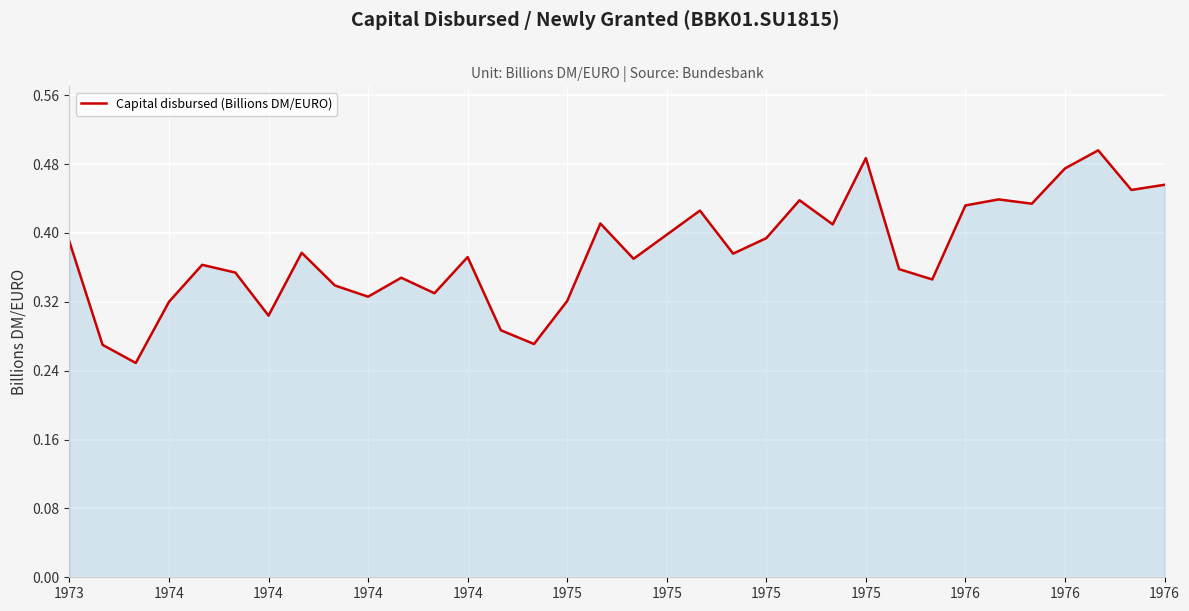

Which label corresponds to the largest value in the chart?

31